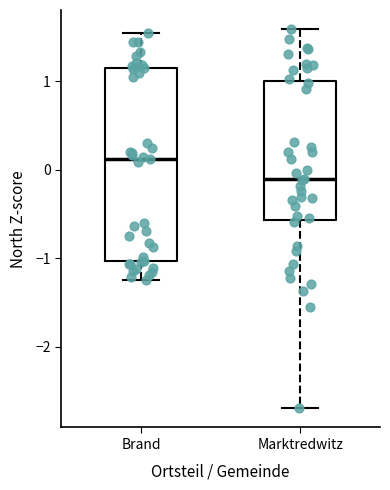

Which box is the tallest, from its lower edge to its upper edge?

Brand